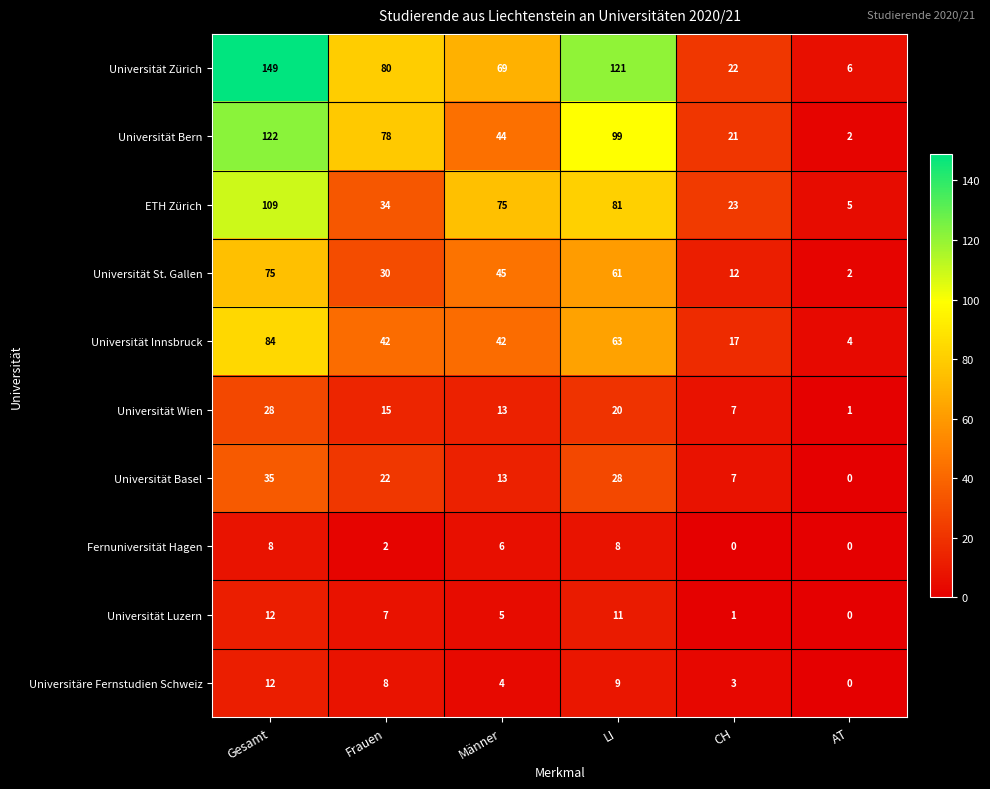

Is it true that Universität Luzern equals -5 at AT?

False